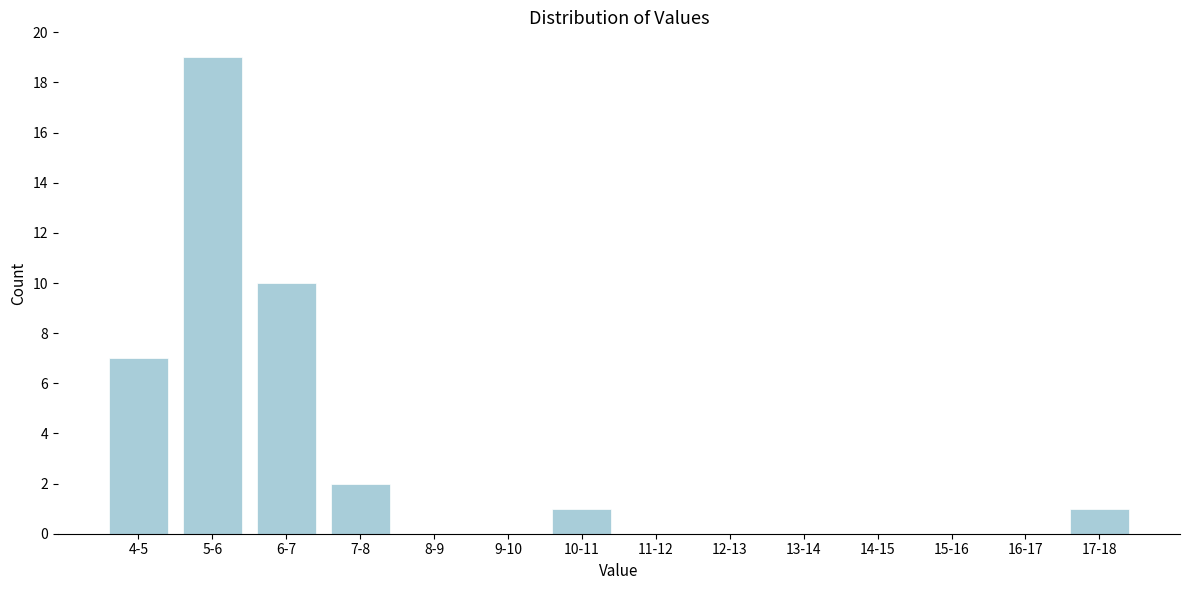

The chart shows a value of 0 at 10-11. True or false?

False